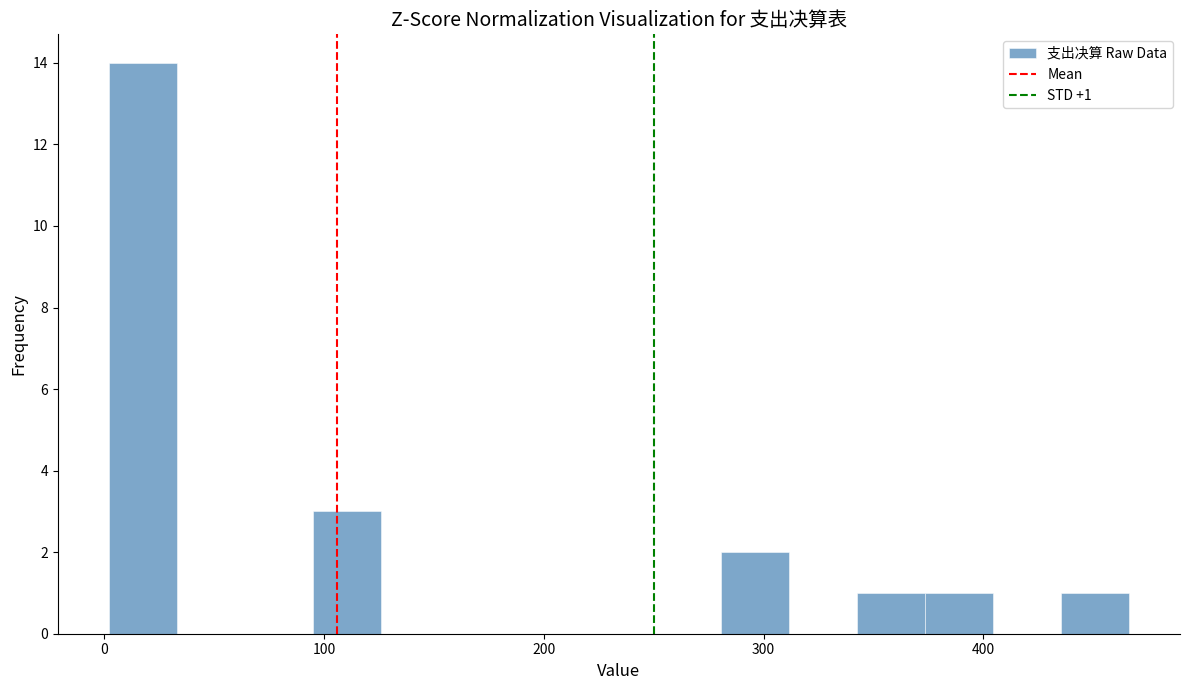

Around what value on the x-axis is the tallest bar? Give the approximate position of its centre, as read against the axis.

20